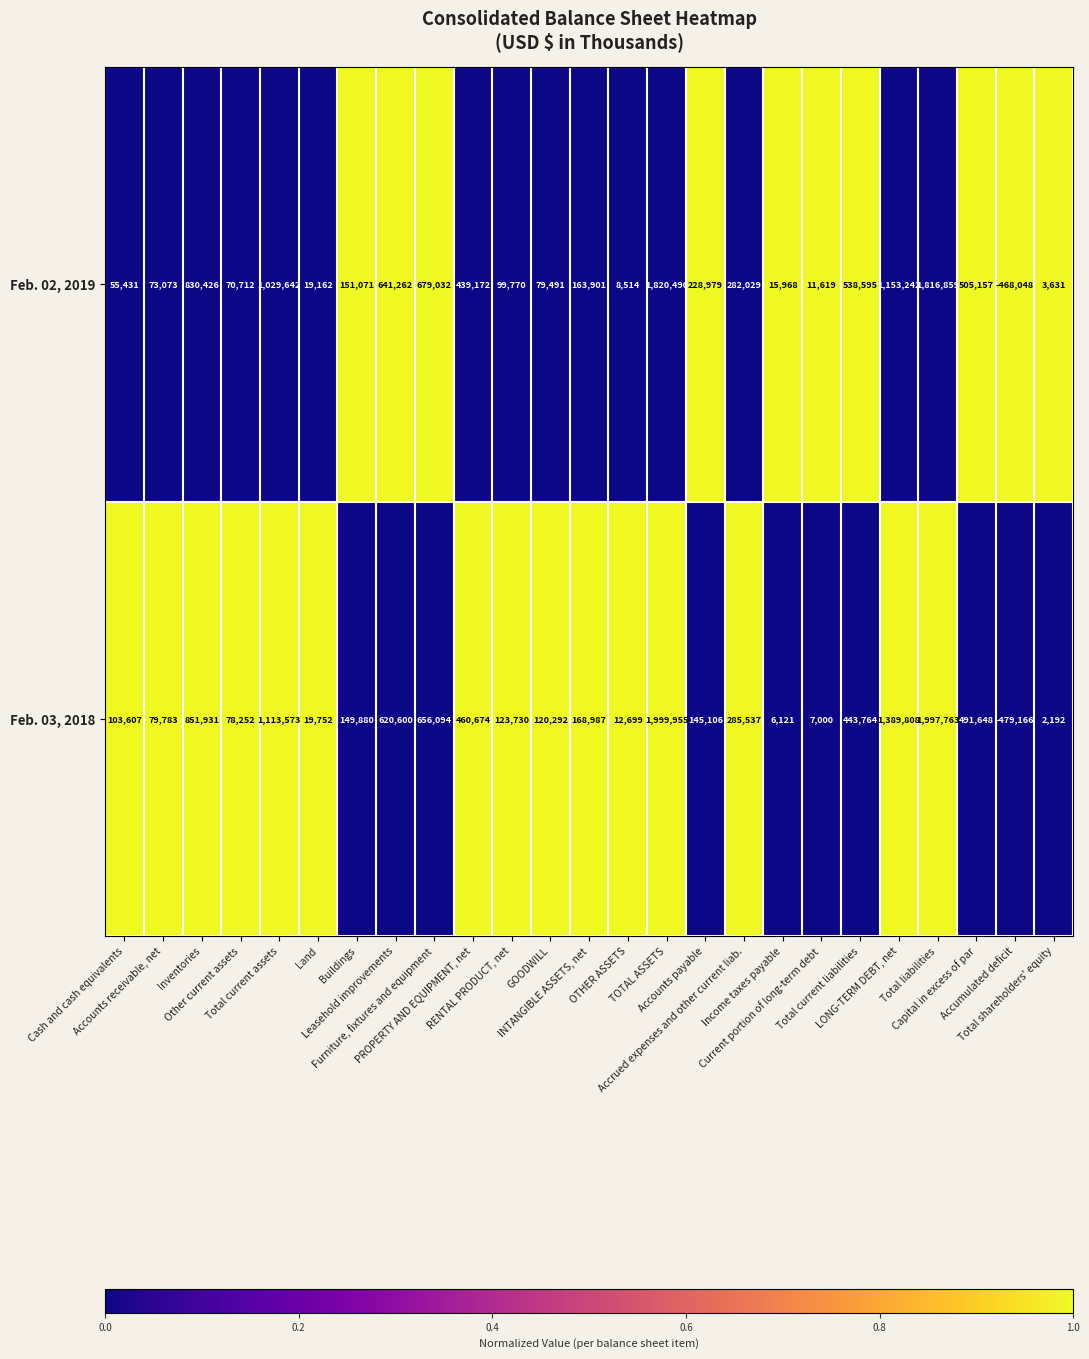

Which series has the widest spread of values?

Feb. 03, 2018